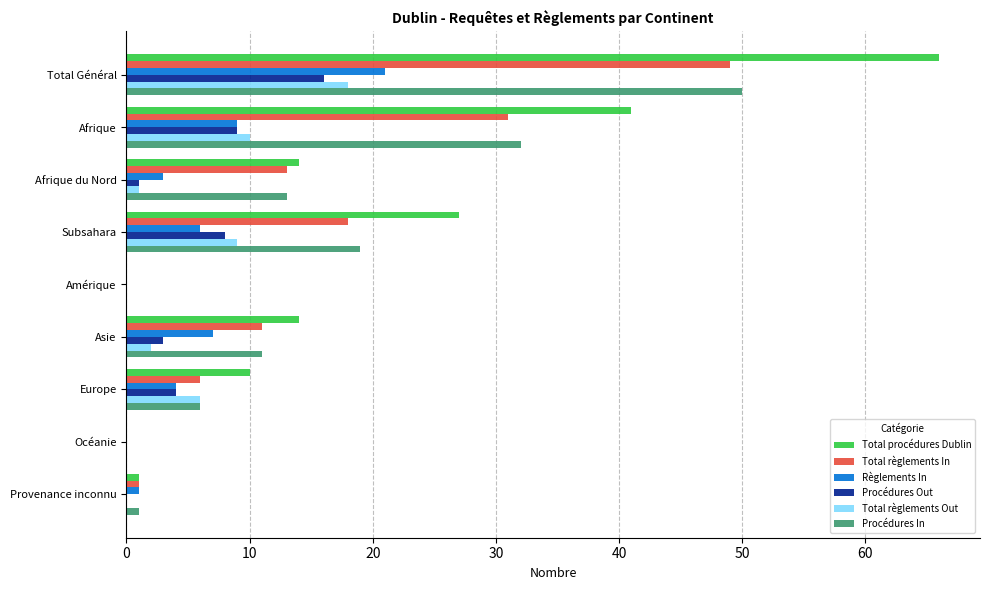

Which category has the highest value in the Règlements In series?

Total Général